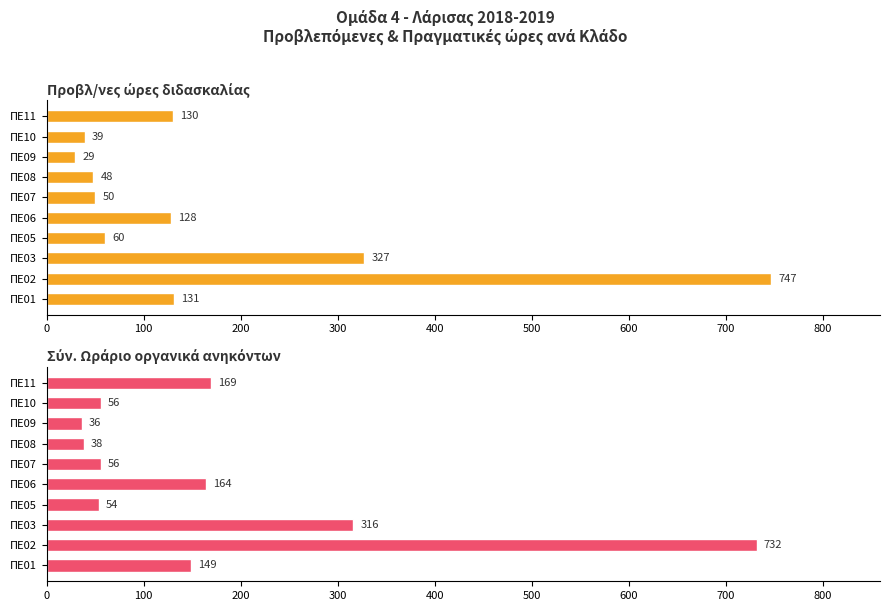

What is the maximum value shown in the chart?

747